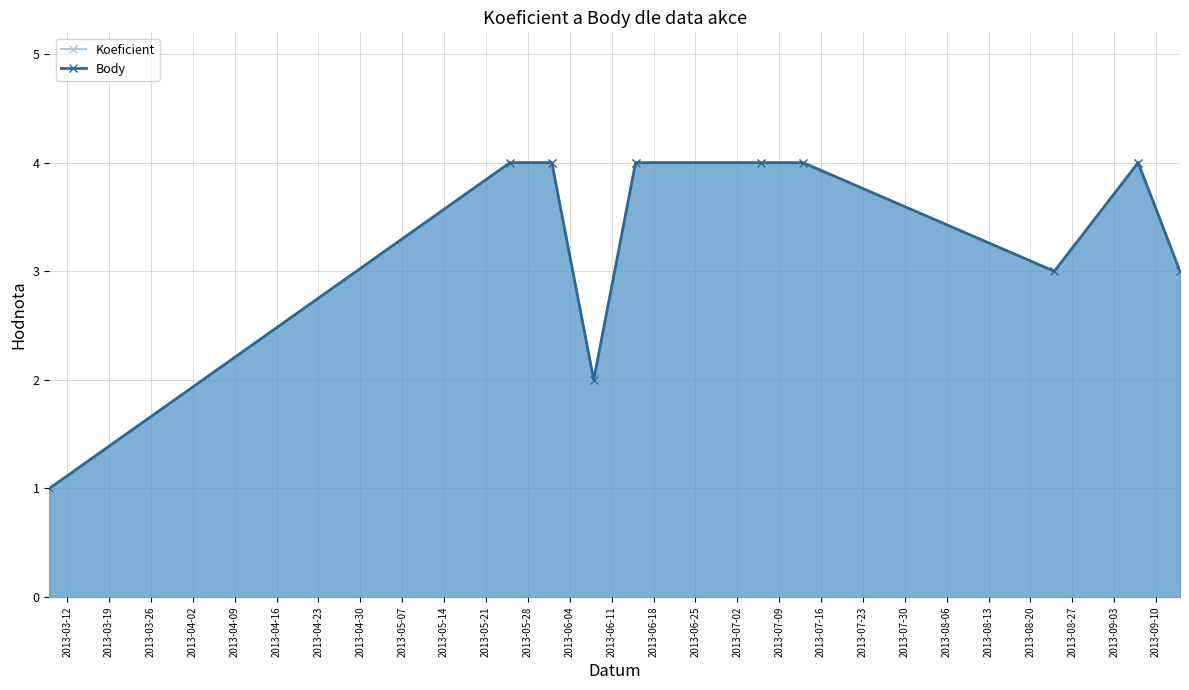

What is the sum of all Koeficient values?

33